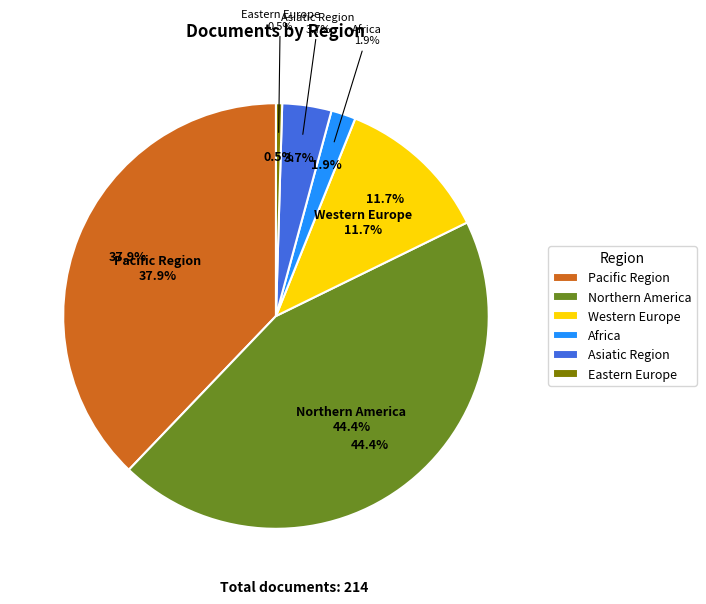

True or false: Pacific Region accounts for 29% of the total.

False